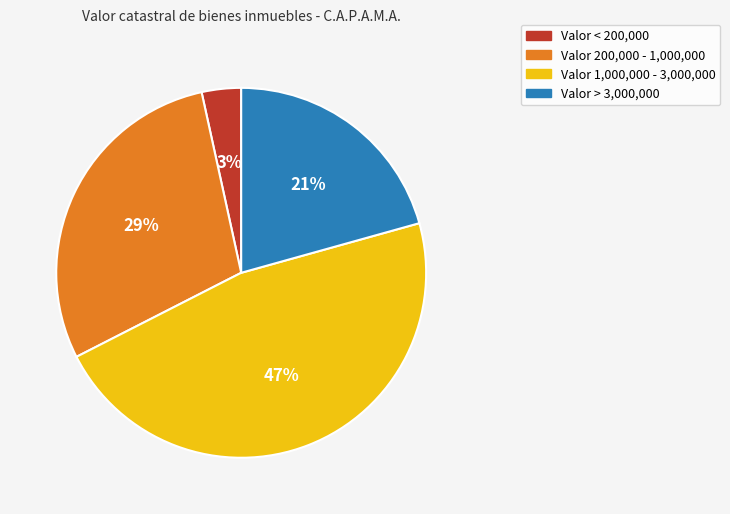

The Valor > 3,000,000 slice represents 14% of the pie. True or false?

False